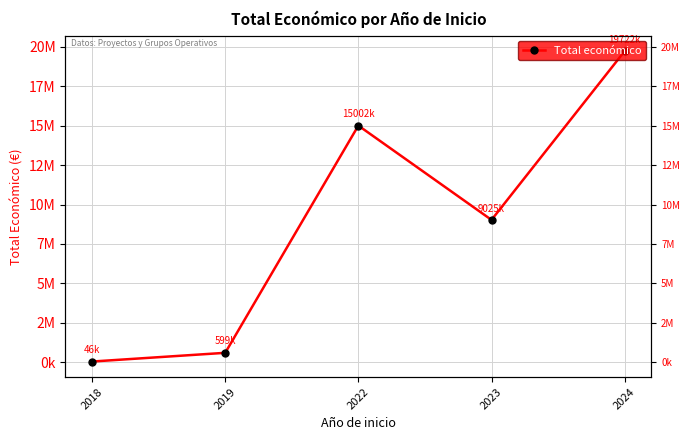

What is the difference between the second highest and minimum values?

14956053